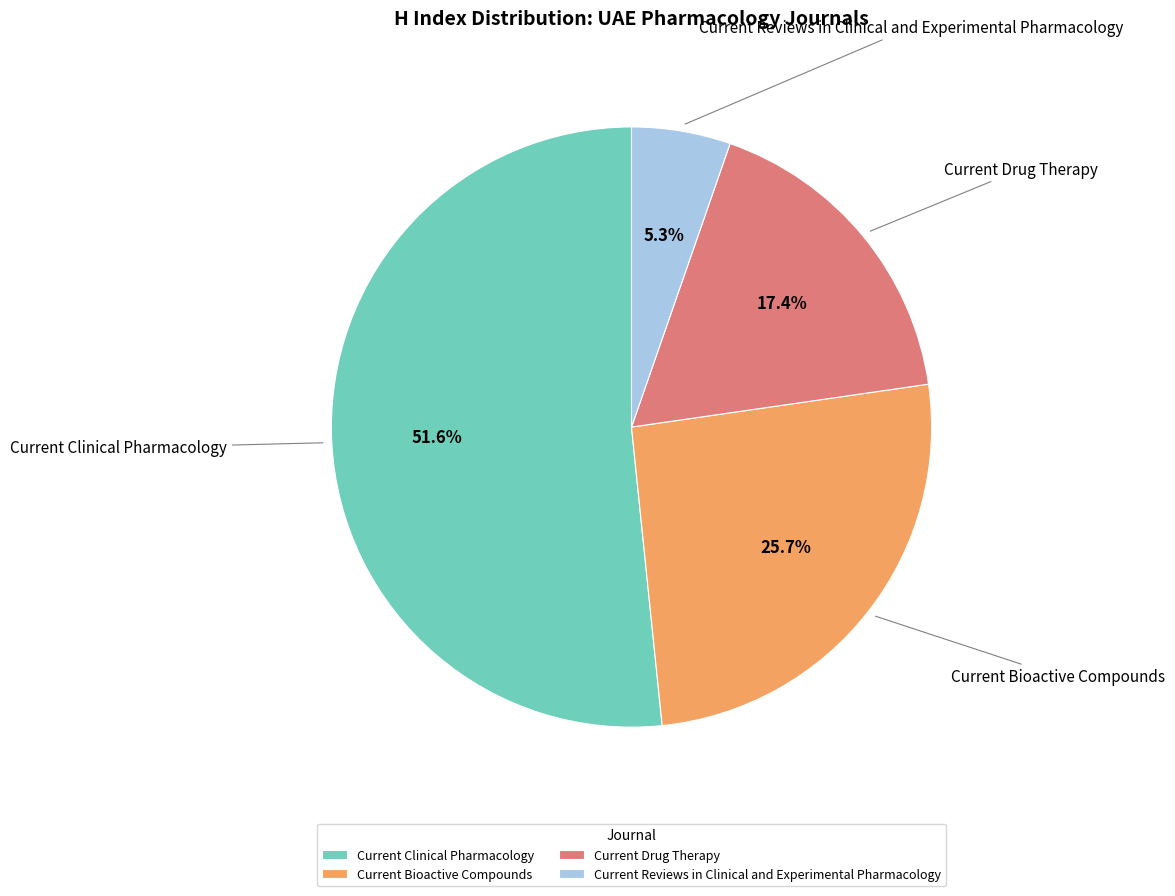

Does Current Clinical Pharmacology represent more than half of the total?

Yes